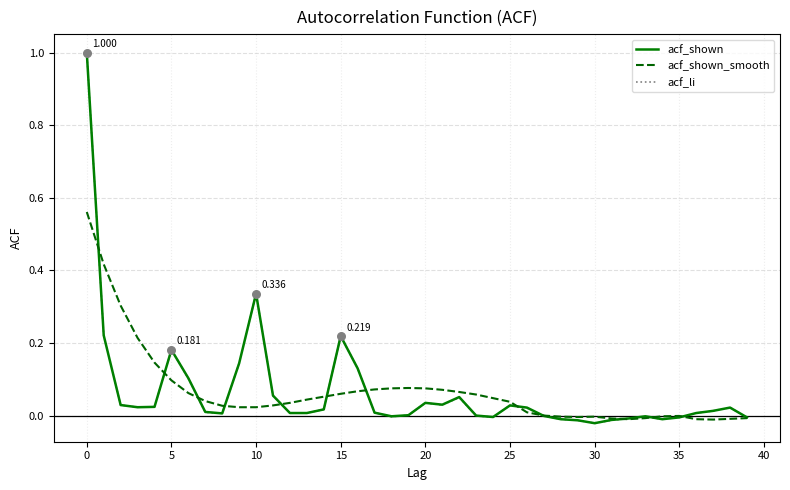

How many lines are shown in the chart?

3